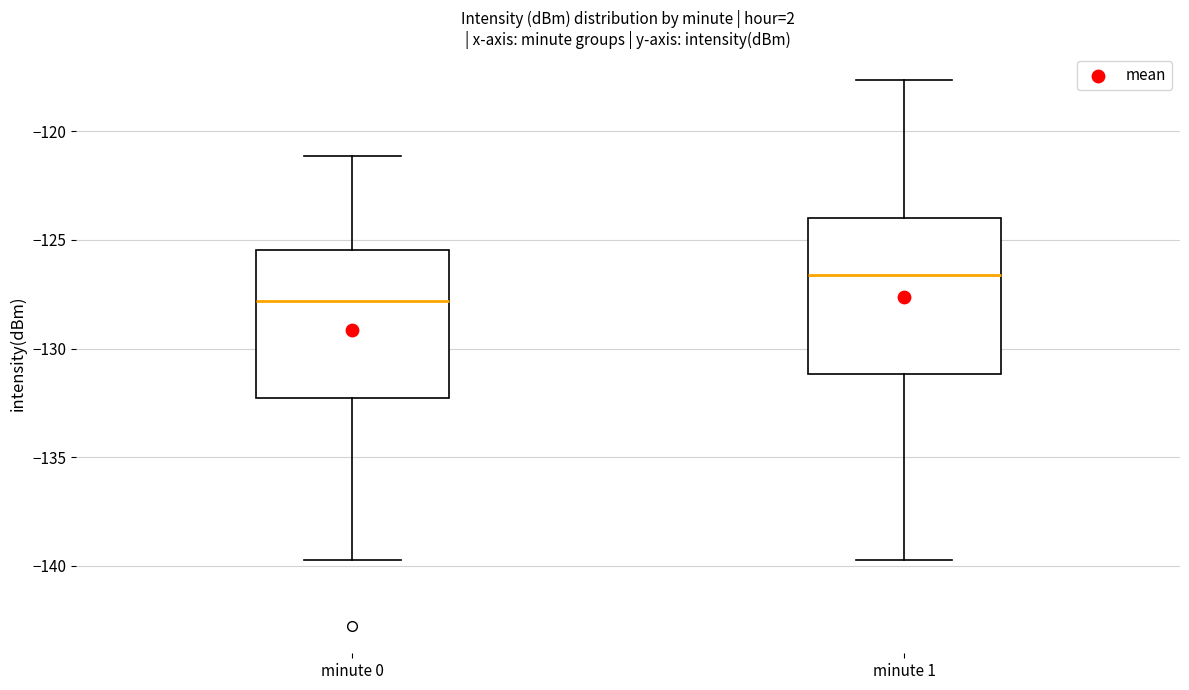

Reading left to right, read every box against the y-axis: the position of its median line, the range the box covers, and the ends of its whiskers. The values are not printed on the chart, so give them approximately, as read against the axis.

minute 0: median -128.0, box -132.5 to -125.5, whiskers -139.5 to -121.0
minute 1: median -126.5, box -131.0 to -124.0, whiskers -139.5 to -117.5